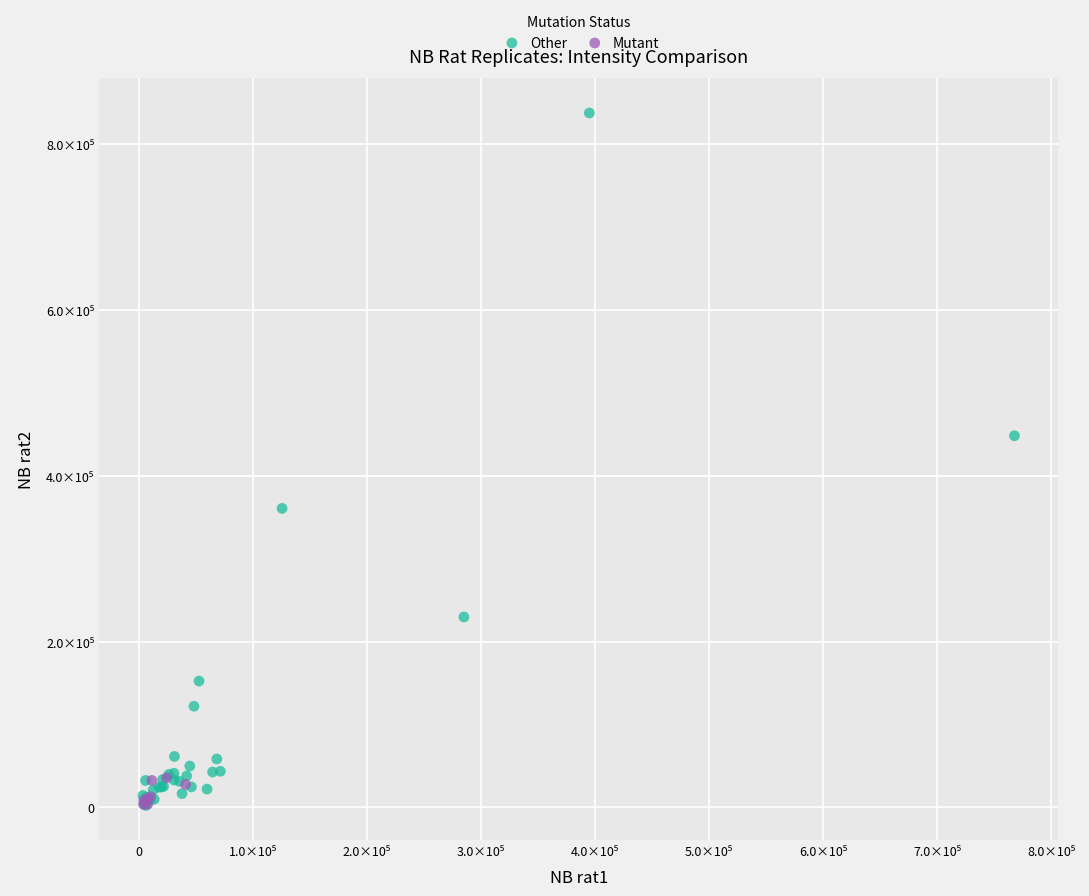

What are all the series names shown in the legend?

Other, Mutant